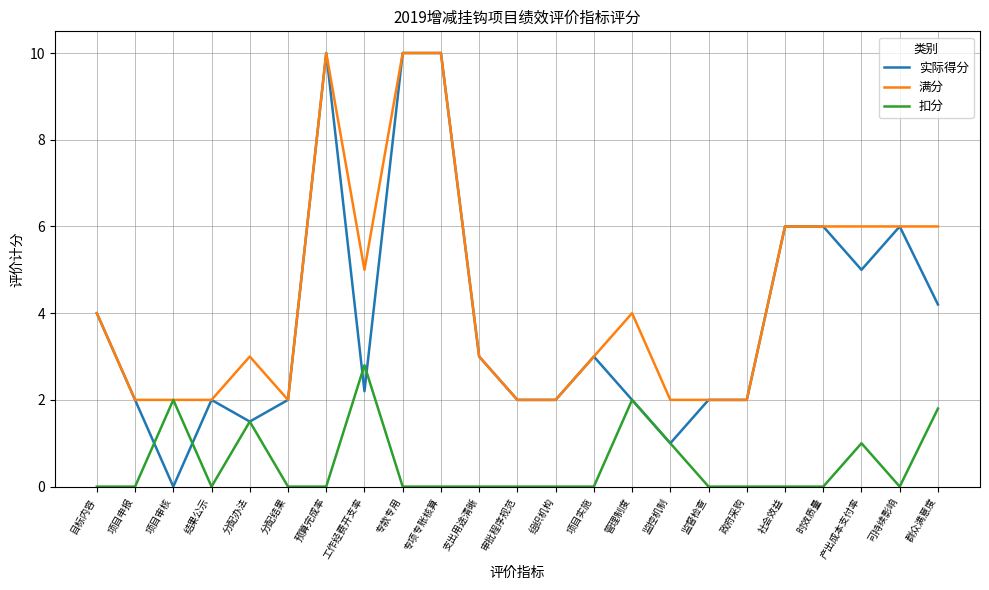

Reading left to right, transcribe all the data shown in this chart.

实际得分: 目标内容=4.0	项目申报=2.0	项目审核=0.0	结果公示=2.0	分配办法=1.5	分配结果=2.0	预算完成率=10.0	工作经费开支率=2.2	专款专用=10.0	专项专账核算=10.0	支出用途清晰=3.0	审批程序规范=2.0	组织机构=2.0	项目实施=3.0	管理制度=2.0	监控机制=1.0	监督检查=2.0	政府采购=2.0	社会效益=6.0	时效质量=6.0	产出成本支付率=5.0	可持续影响=6.0	群众满意度=4.2
满分: 目标内容=4.0	项目申报=2.0	项目审核=2.0	结果公示=2.0	分配办法=3.0	分配结果=2.0	预算完成率=10.0	工作经费开支率=5.0	专款专用=10.0	专项专账核算=10.0	支出用途清晰=3.0	审批程序规范=2.0	组织机构=2.0	项目实施=3.0	管理制度=4.0	监控机制=2.0	监督检查=2.0	政府采购=2.0	社会效益=6.0	时效质量=6.0	产出成本支付率=6.0	可持续影响=6.0	群众满意度=6.0
扣分: 目标内容=0.0	项目申报=0.0	项目审核=2.0	结果公示=0.0	分配办法=1.5	分配结果=0.0	预算完成率=0.0	工作经费开支率=2.8	专款专用=0.0	专项专账核算=0.0	支出用途清晰=0.0	审批程序规范=0.0	组织机构=0.0	项目实施=0.0	管理制度=2.0	监控机制=1.0	监督检查=0.0	政府采购=0.0	社会效益=0.0	时效质量=0.0	产出成本支付率=1.0	可持续影响=0.0	群众满意度=1.8